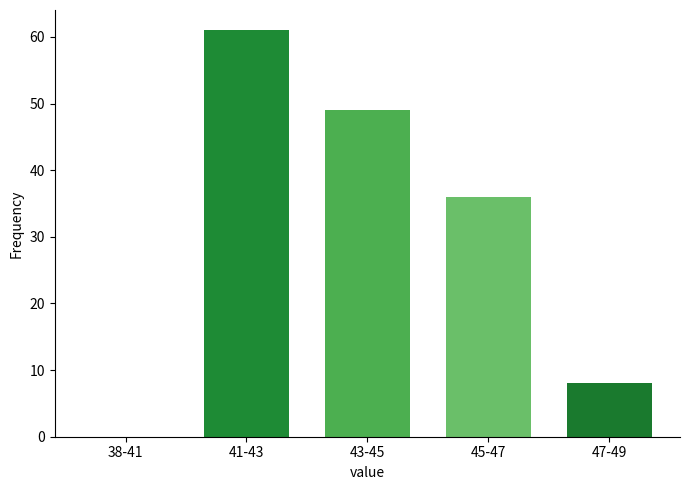

Reading left to right, what are all the values shown in this chart?

38-41=0	41-43=61	43-45=49	45-47=36	47-49=8